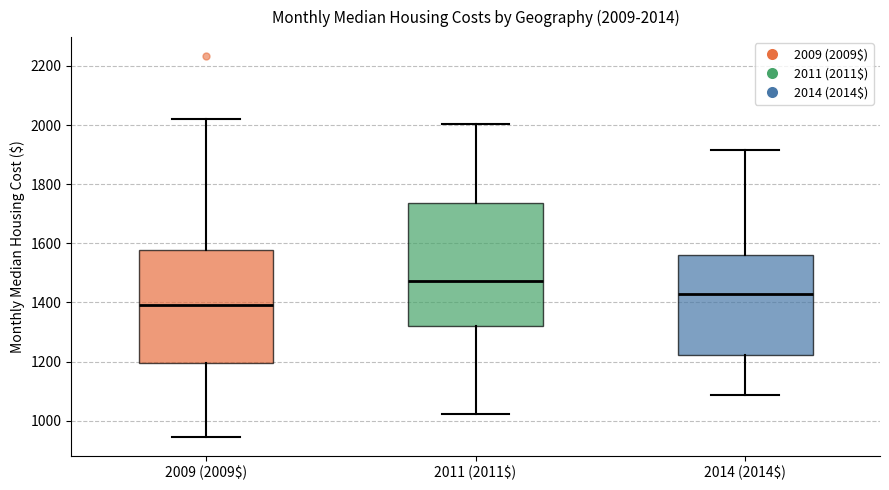

Which box is the tallest, from its lower edge to its upper edge?

2011 (2011$)